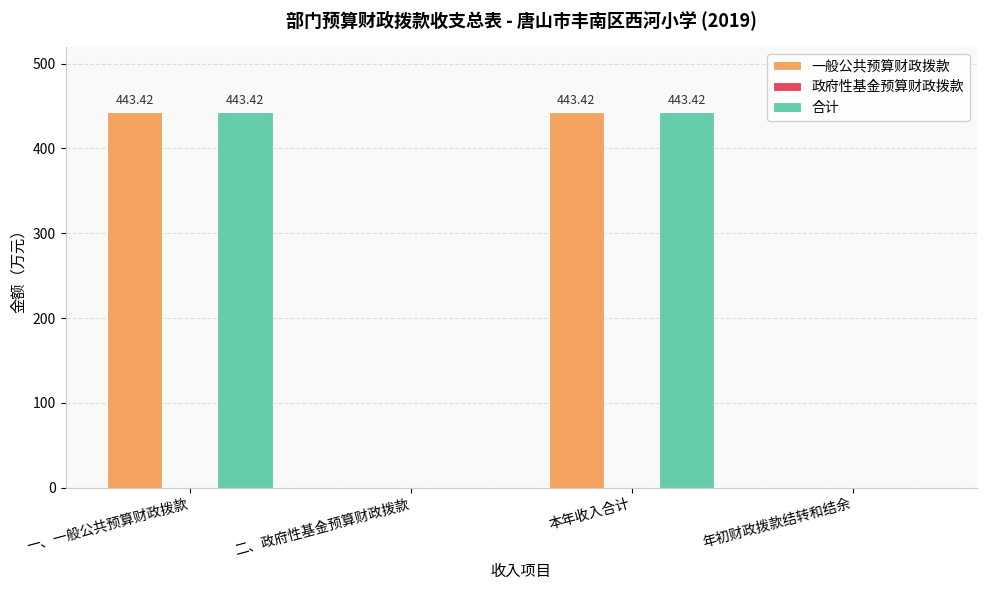

At which label does 一般公共预算财政拨款 first exceed 443?

一、一般公共预算财政拨款